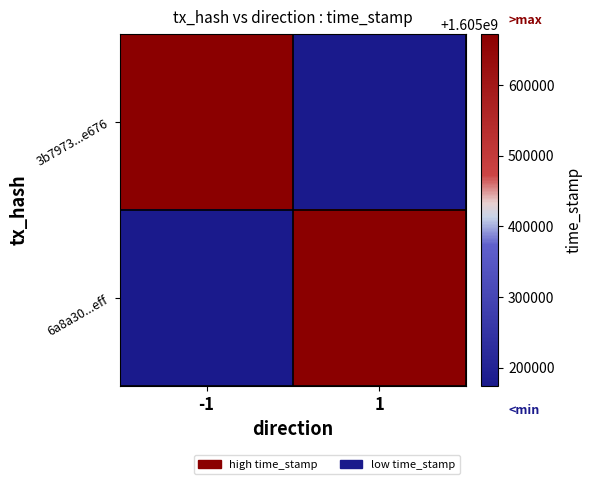

At how many categories does at least one series exceed 1605395465?

2